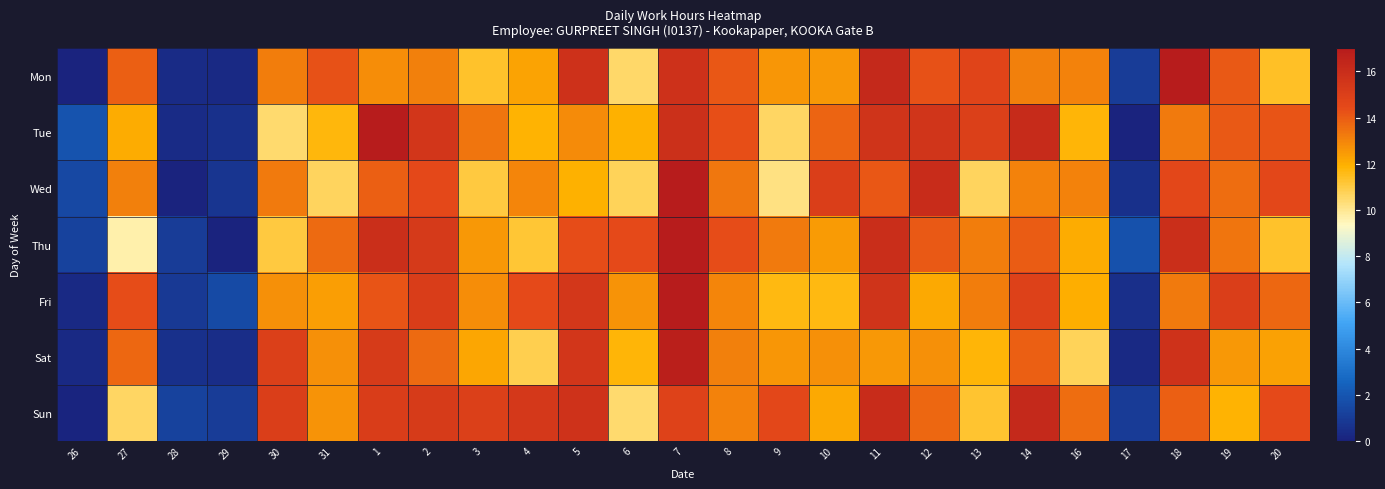

At which category does the chart reach its peak across all series?

7